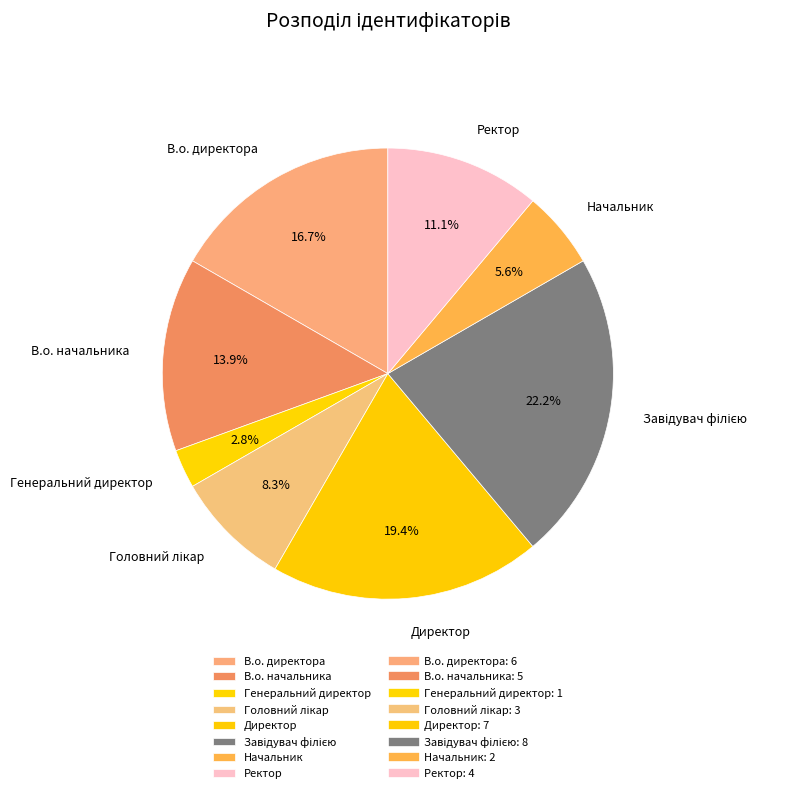

Does В.о. директора account for over 50% of the chart?

No